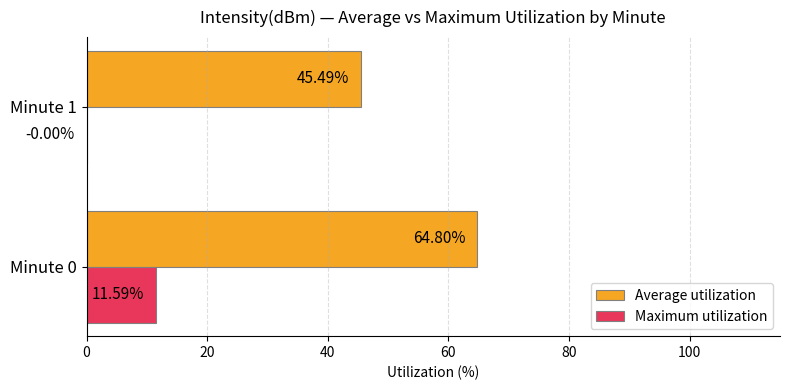

Which series changed the most between Minute 0 and Minute 1?

Average utilization